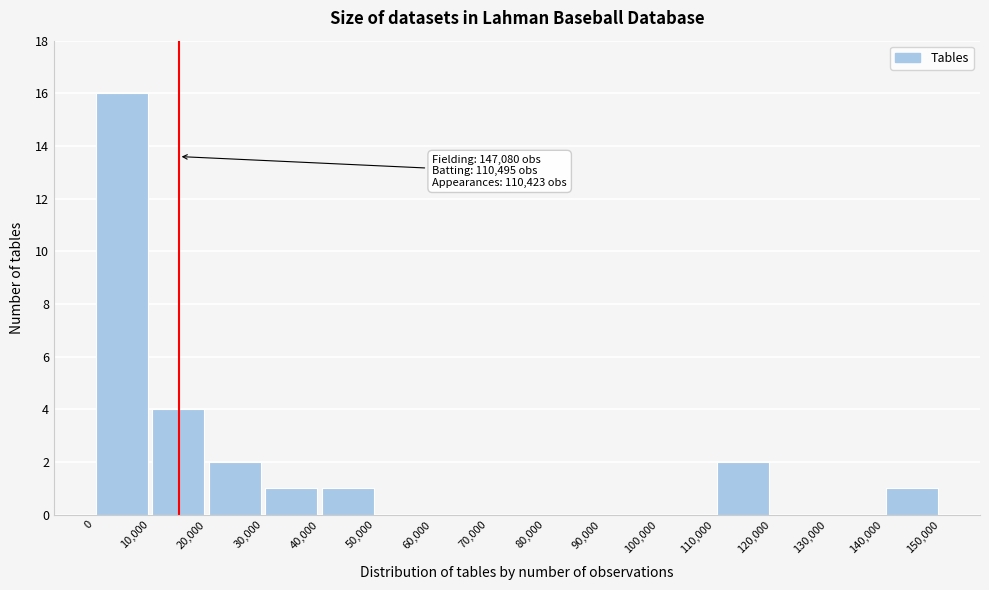

Which range on the x-axis has the tallest bar?

0 to 10,000